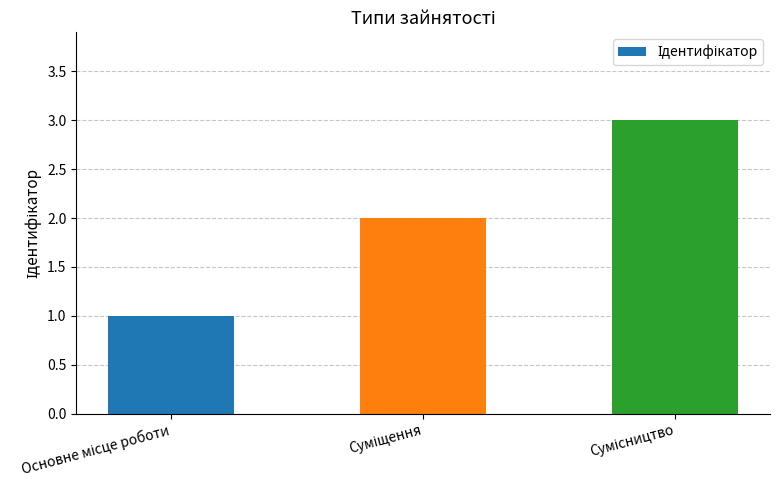

What is the sum of all values?

6